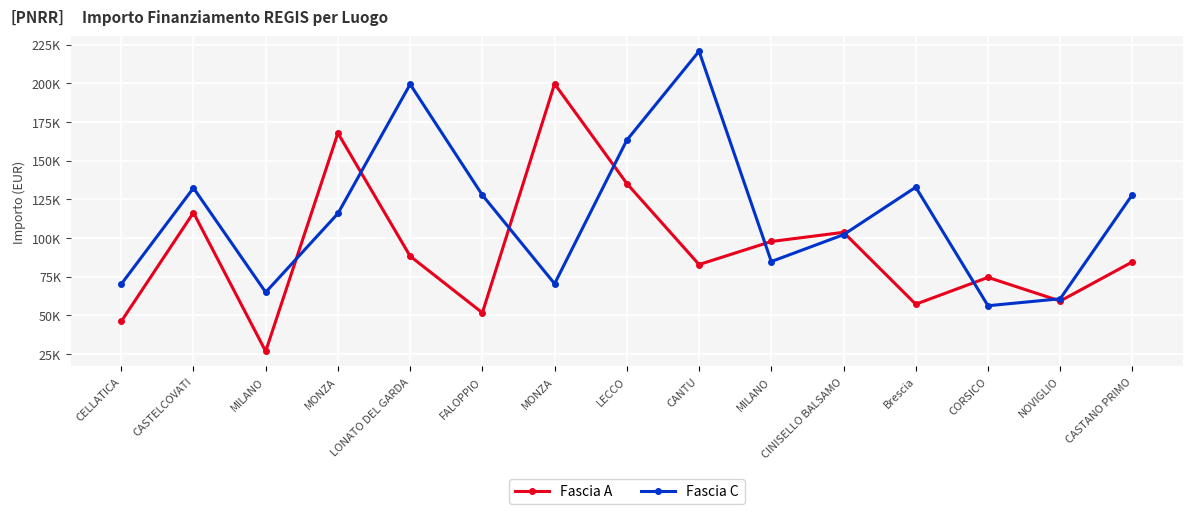

At which category is the sum across all series the highest?

CANTU